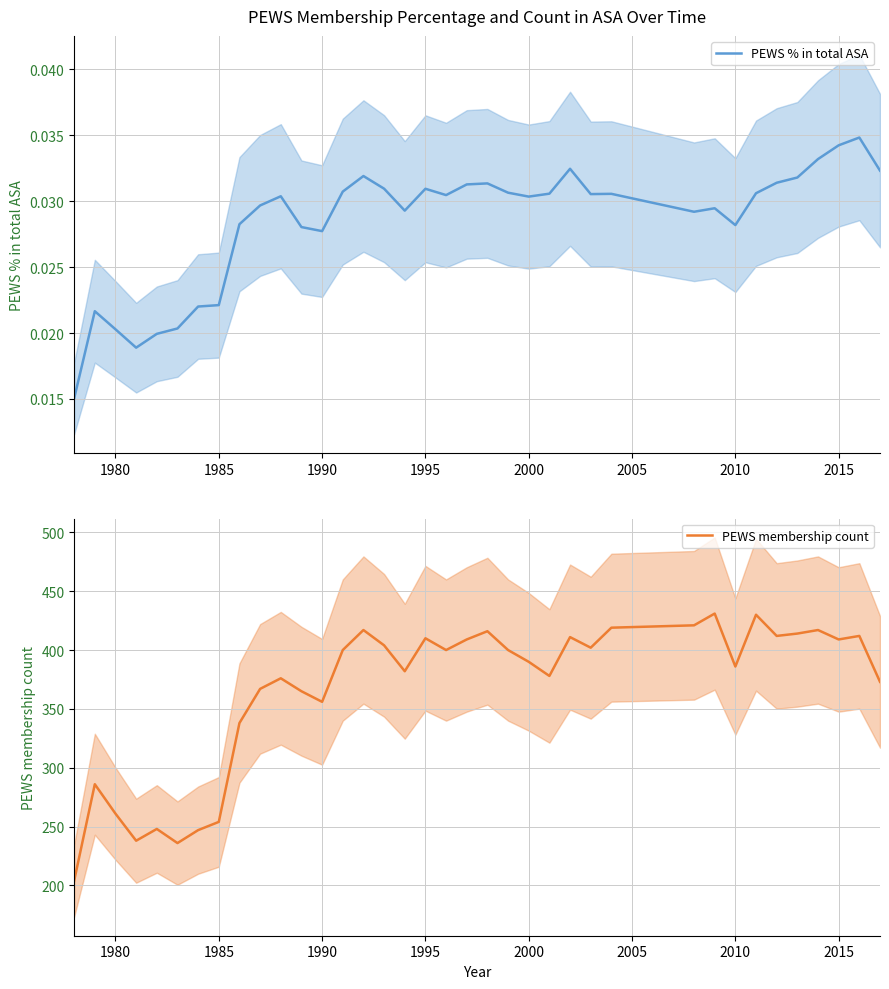

True or false: PEWS membership count has a value of 254 at 1985.

True